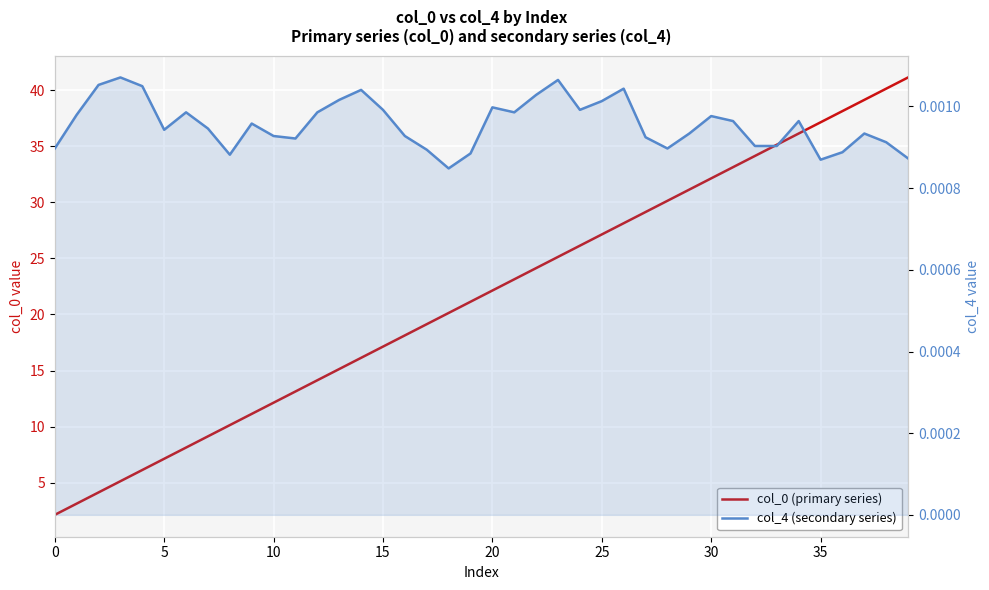

Reading left to right, transcribe all the data shown in this chart.

col_0 (primary series): 2.1	3.1	4.1	5.1	6.1	7.1	8.1	9.1	10.1	11.1	12.1	13.1	14.1	15.1	16.1	17.1	18.1	19.1	20.1	21.1	22.1	23.1	24.1	25.1	26.1	27.1	28.1	29.1	30.1	31.1	32.1	33.1	34.1	35.1	36.1	37.1	38.1	39.1	40.1	41.1
col_4 (secondary series): 0.0	0.0	0.0	0.0	0.0	0.0	0.0	0.0	0.0	0.0	0.0	0.0	0.0	0.0	0.0	0.0	0.0	0.0	0.0	0.0	0.0	0.0	0.0	0.0	0.0	0.0	0.0	0.0	0.0	0.0	0.0	0.0	0.0	0.0	0.0	0.0	0.0	0.0	0.0	0.0